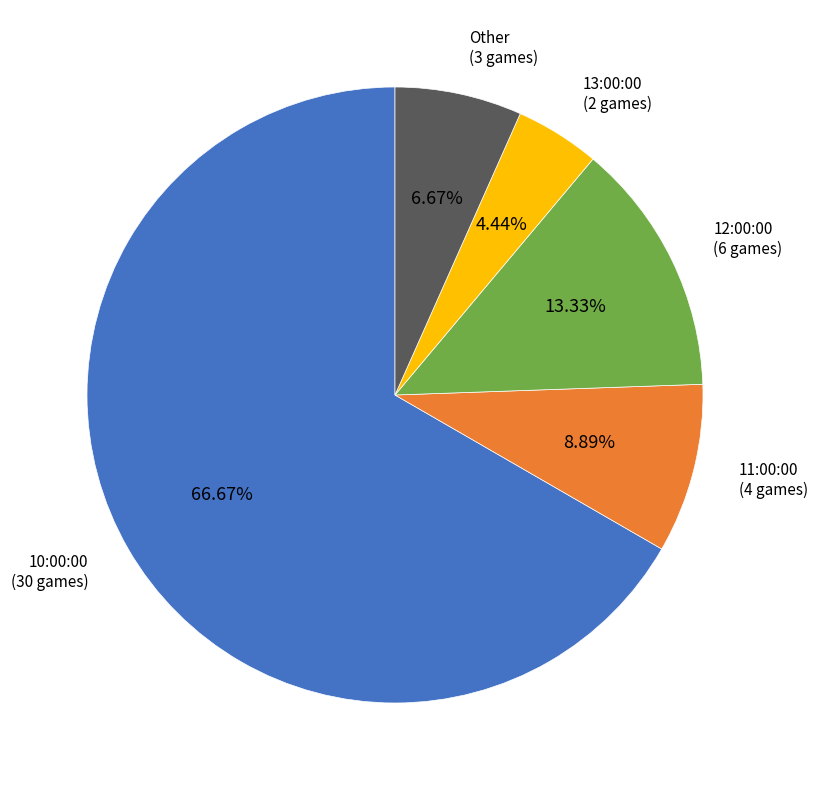

How many slices are in this pie chart?

5